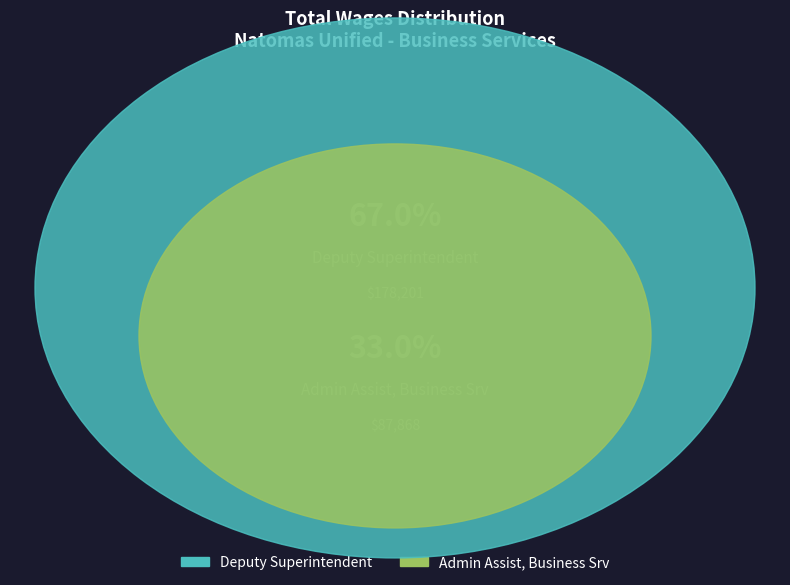

The Deputy Superintendent slice represents 67% of the pie. True or false?

True